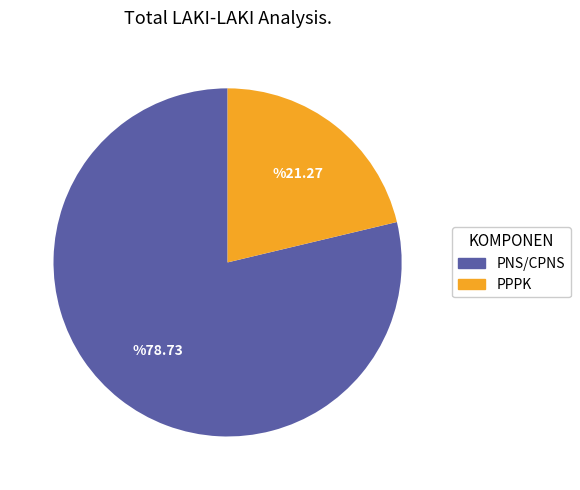

Is the sum of PPPK and PNS/CPNS greater than half?

Yes